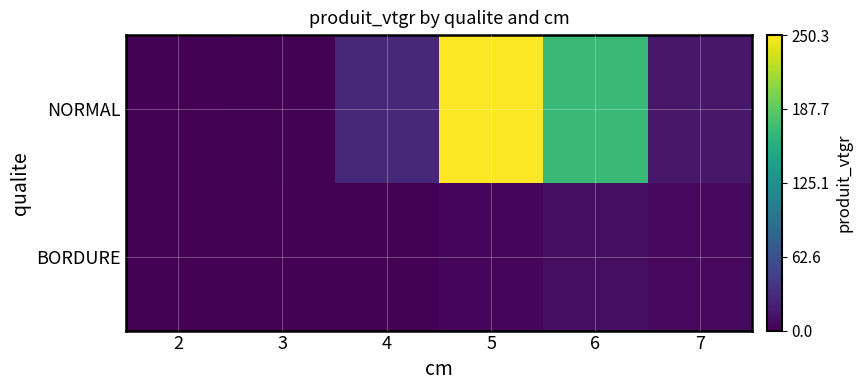

At 7, list the series in order from smallest to largest.

BORDURE, NORMAL